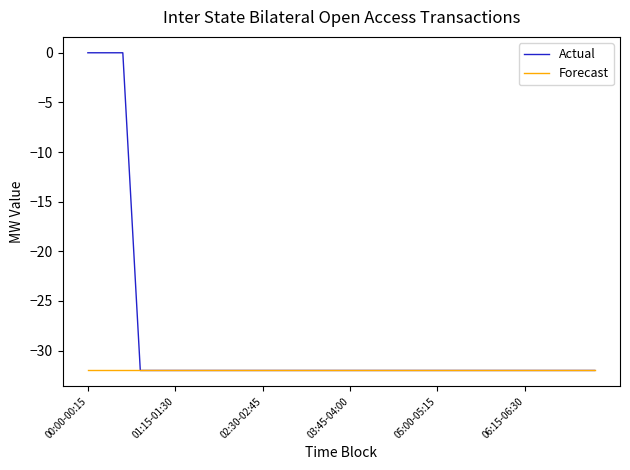

What is the average value of the Actual series?

-29